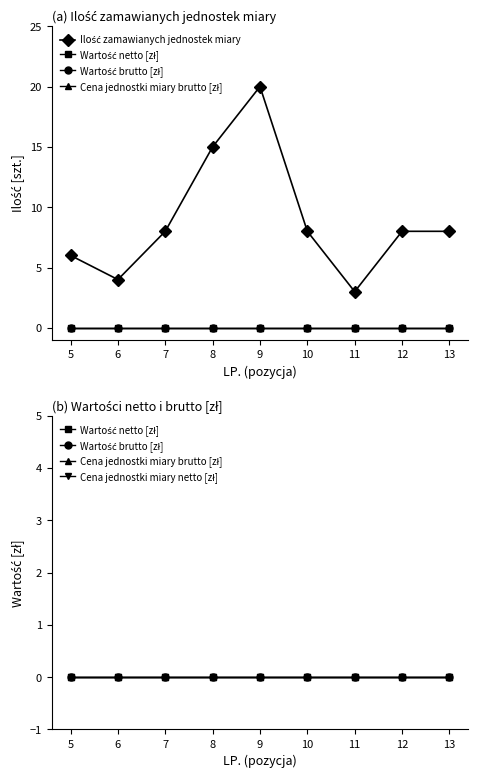

True or false: Wartość netto [zł] has more than 1 interior local peaks.

False